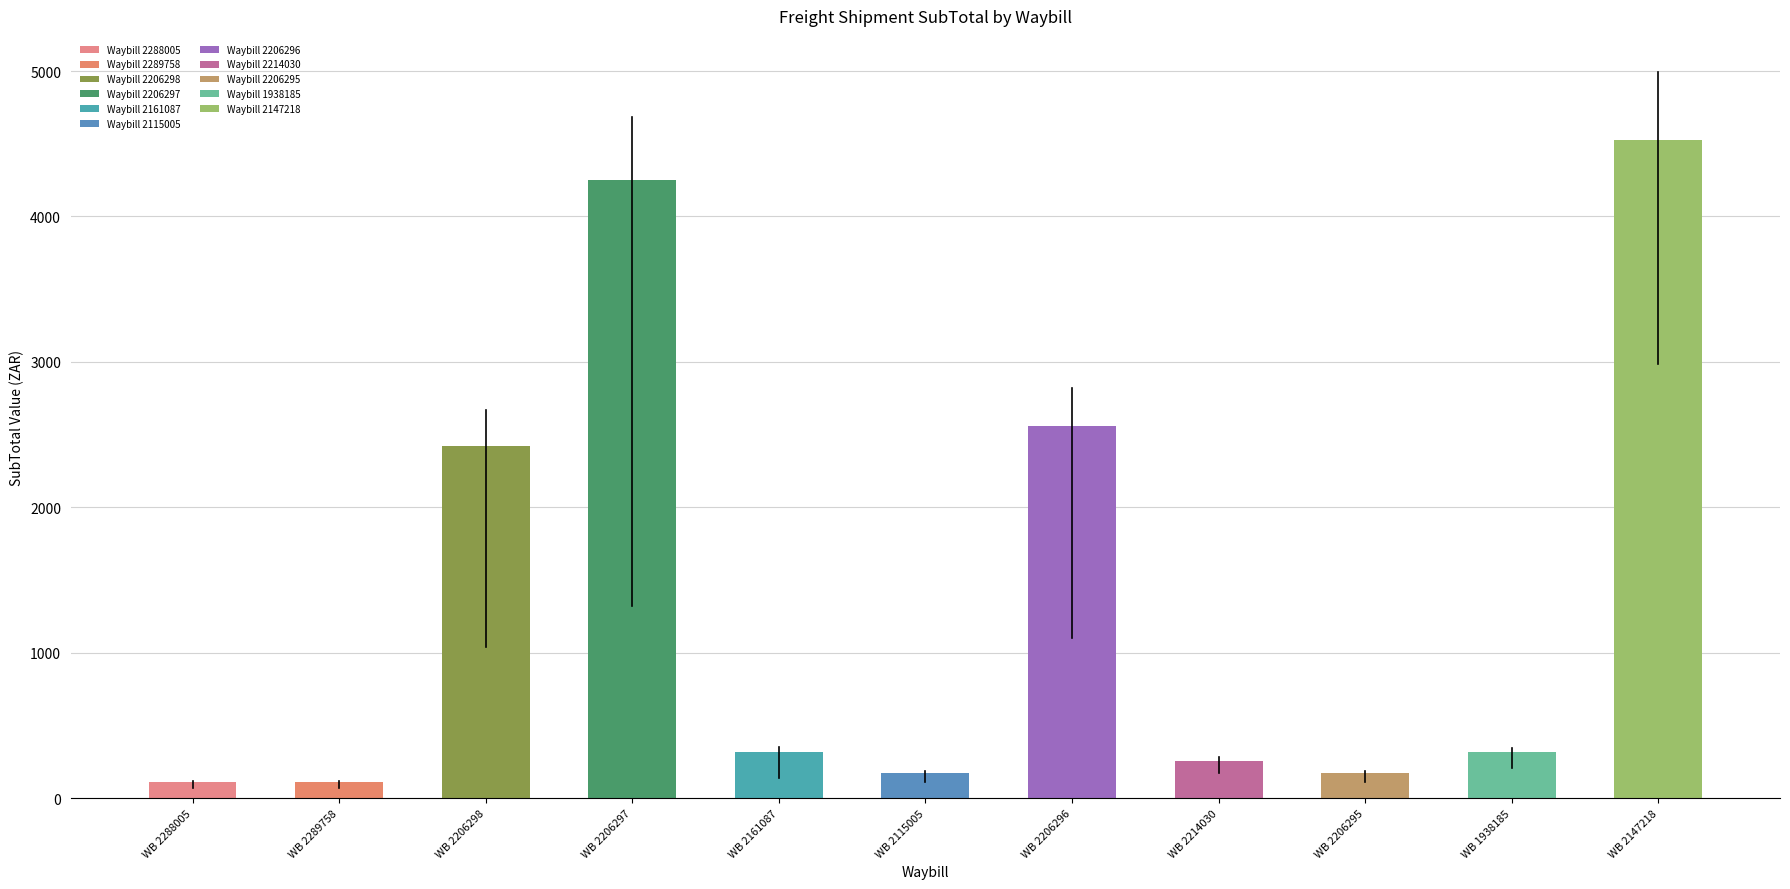

At how many categories does at least one series exceed 1352?

4